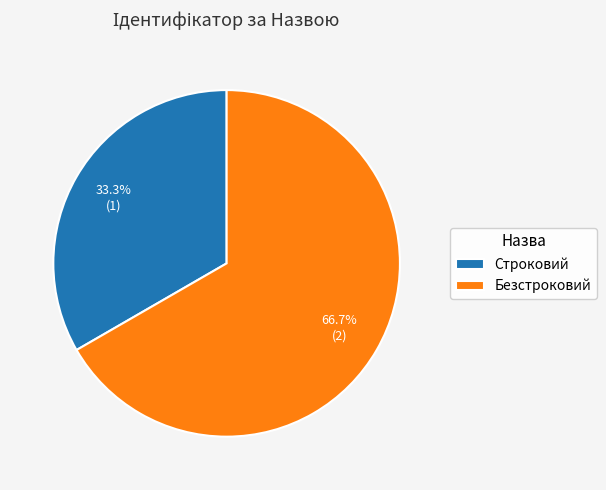

What percentage is NOT represented by Строковий?

66.7%